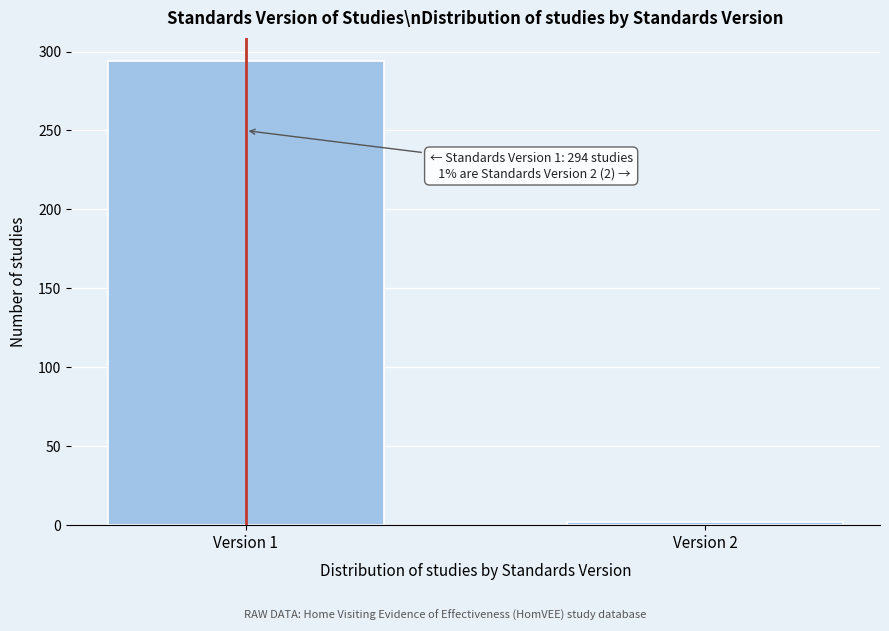

Reading right to left, what are all the values shown in this chart?

2	294